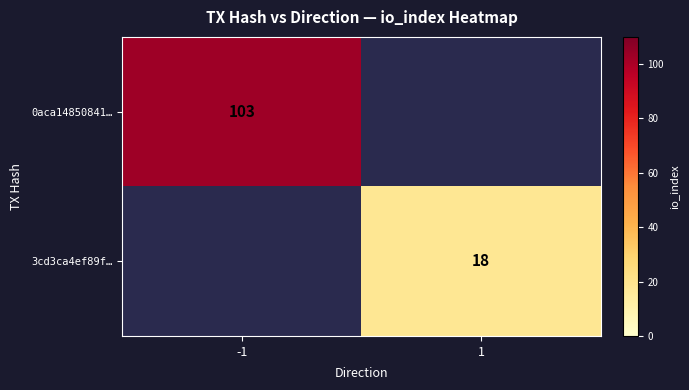

The value of 0aca14850841… at -1 is 103. True or false?

True